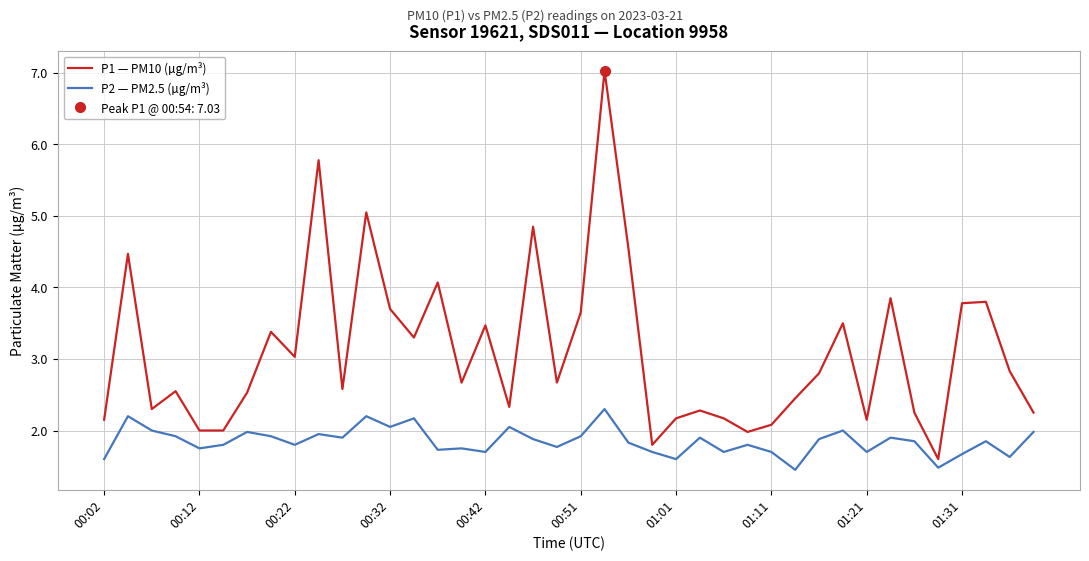

What is the value of the P2 — PM2.5 (µg/m³) point at the 23rd from the left?

1.8